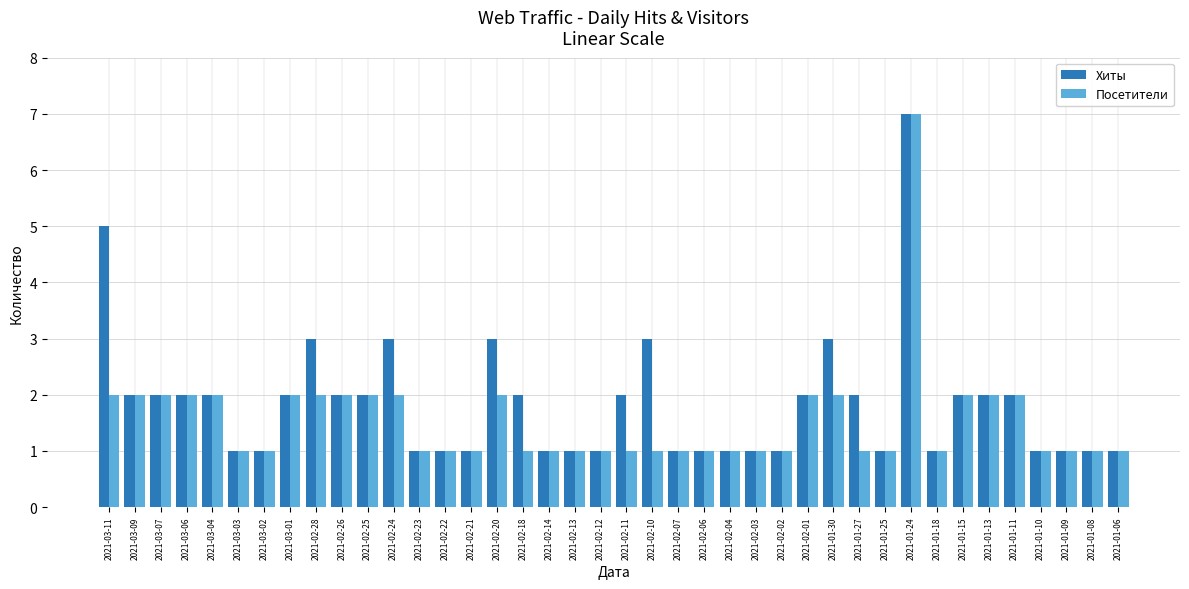

What is the total value across all series at 2021-03-04?

4